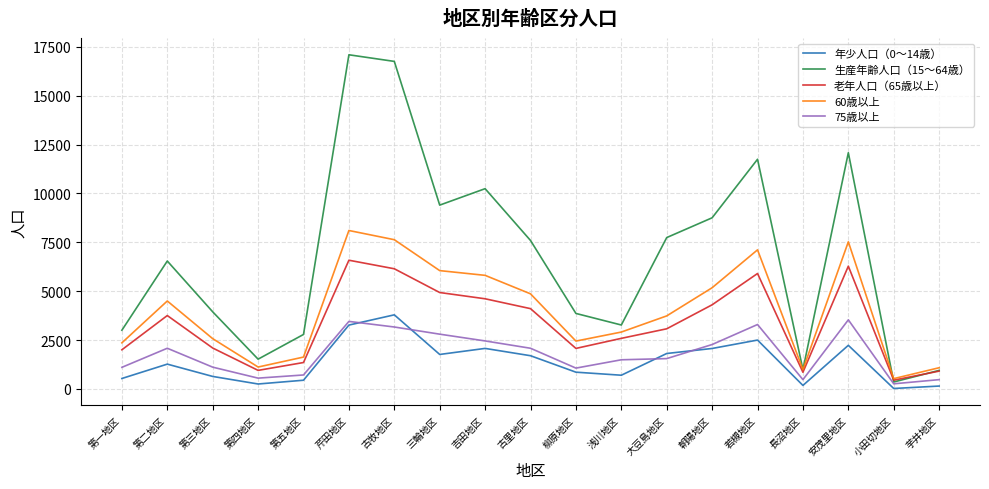

The 75歳以上 series shows 1864 at 第一地区. True or false?

False